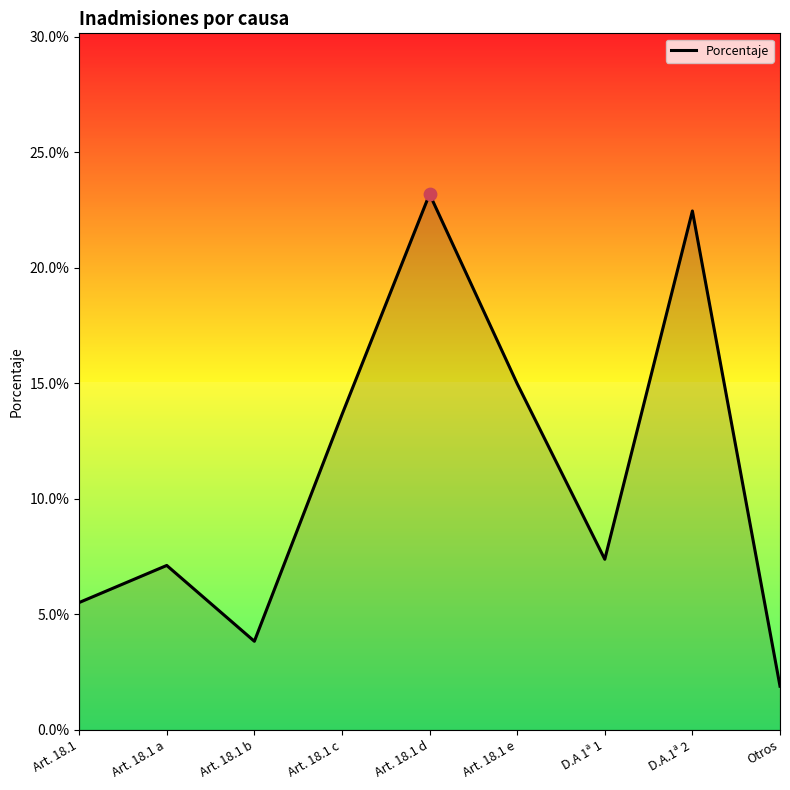

Between Art. 18.1 e and Art. 18.1 b, which is larger?

Art. 18.1 e